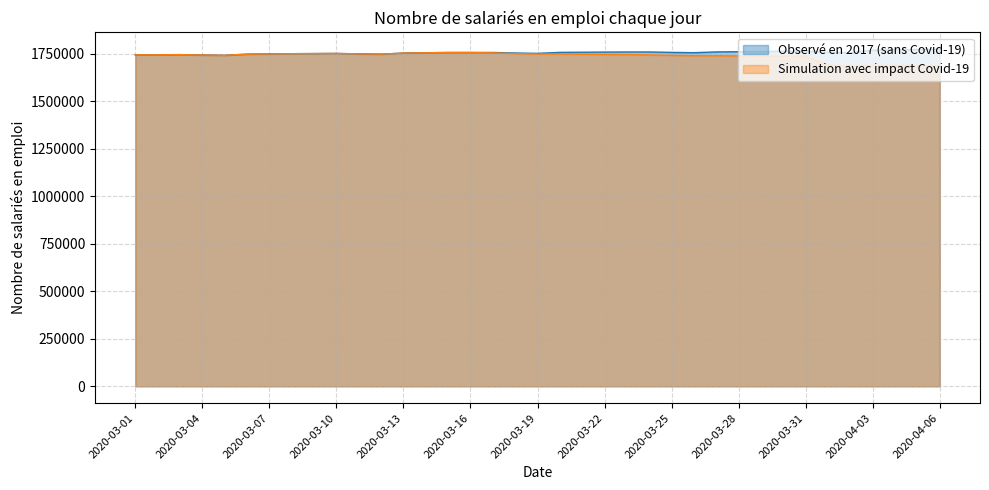

What is the label of the 21st point from the right?

2020-03-17